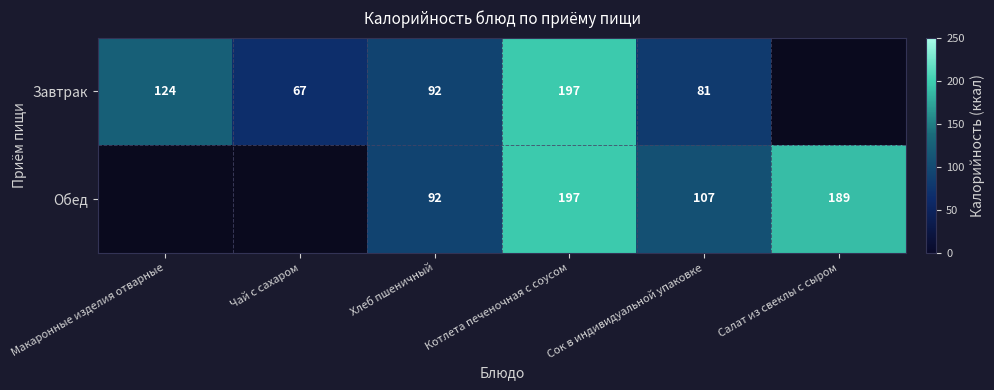

Is it true that Завтрак equals 67 at Чай с сахаром?

True